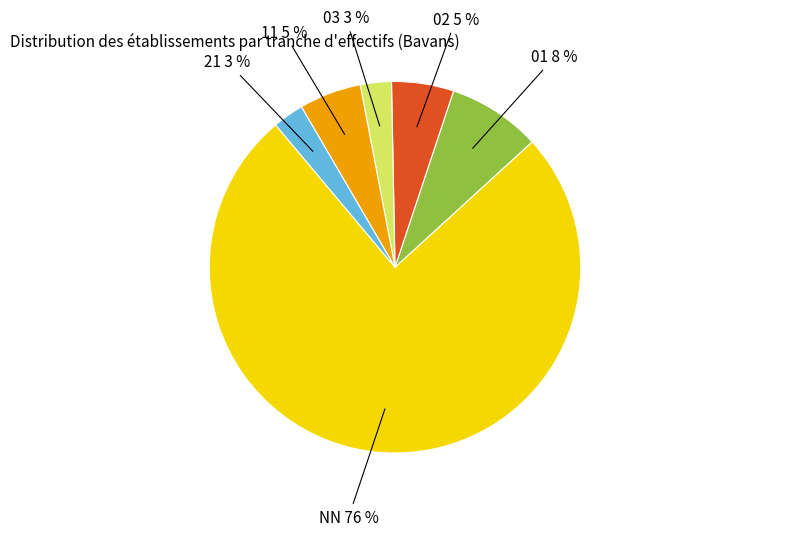

Is there a majority slice in this chart?

Yes